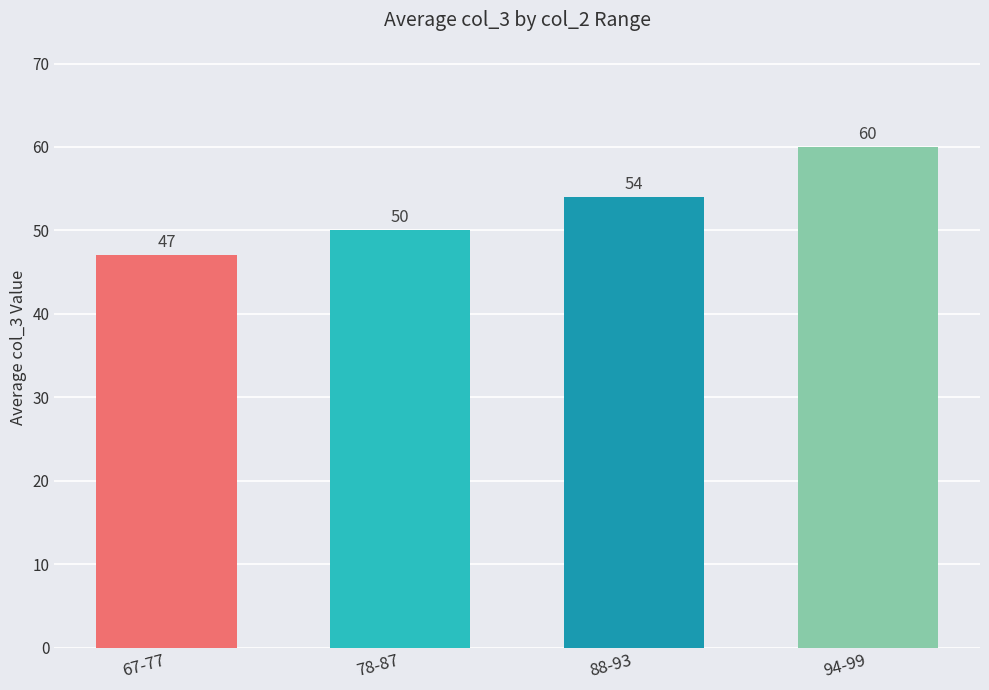

How many distinct data groups are displayed?

1